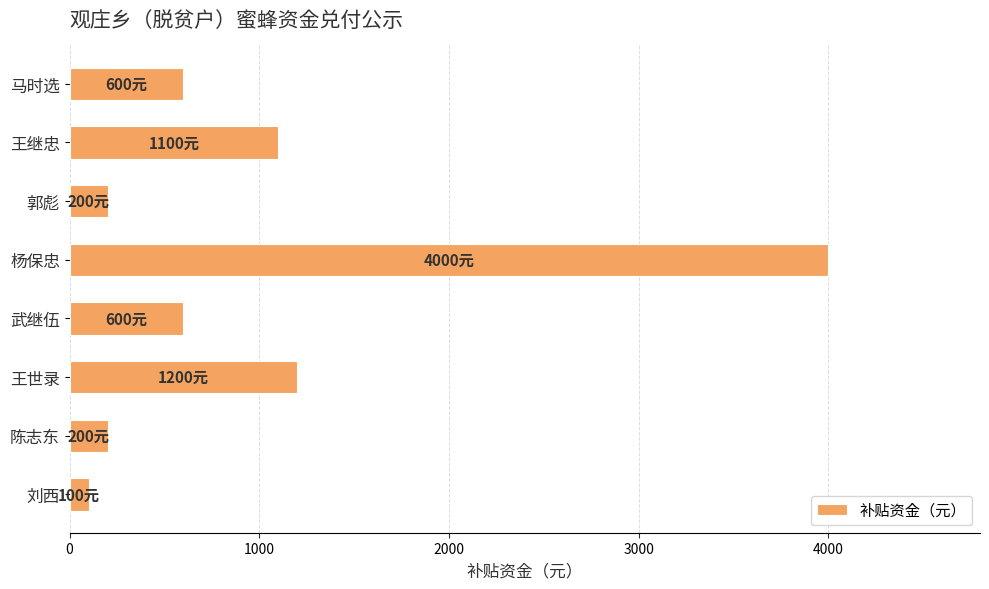

The chart shows a value of 600 at 马时选. True or false?

True